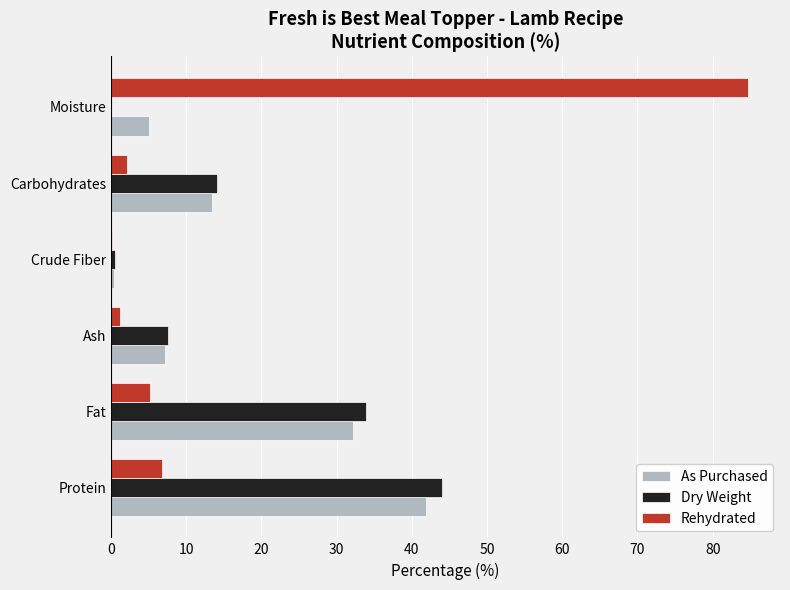

At which label does As Purchased reach its peak?

Protein